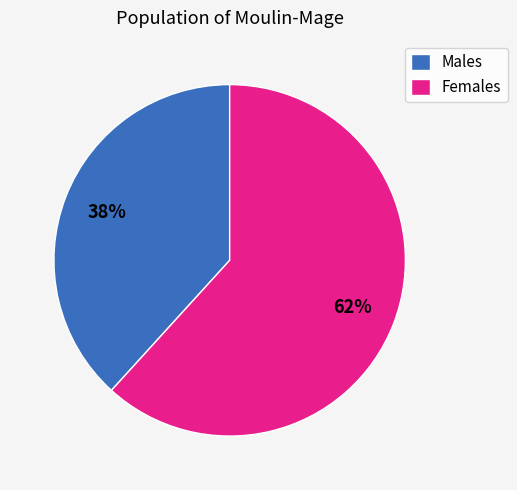

Which category has the smallest portion of the pie?

Males